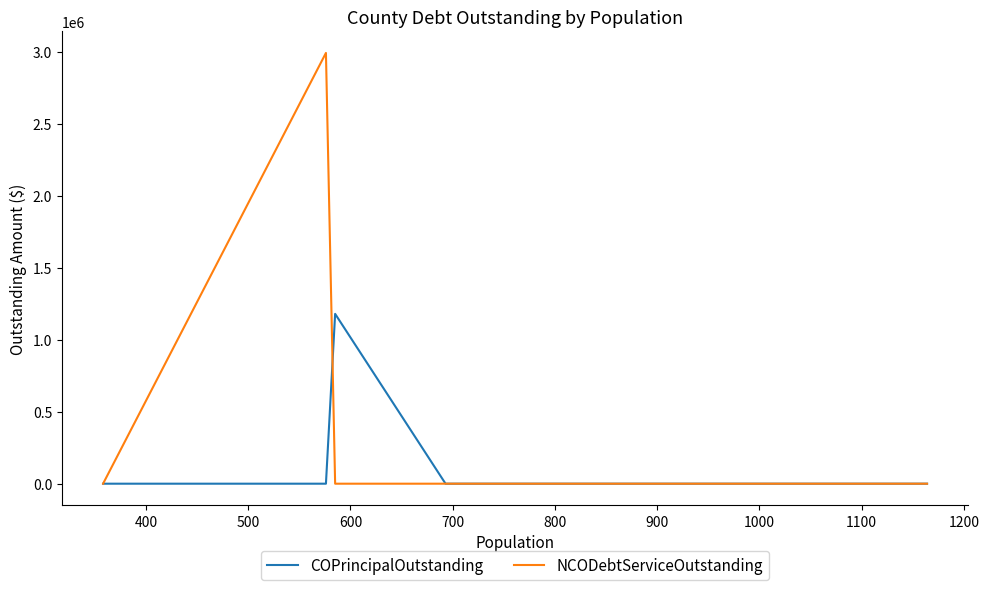

Which series has the widest spread of values?

NCODebtServiceOutstanding